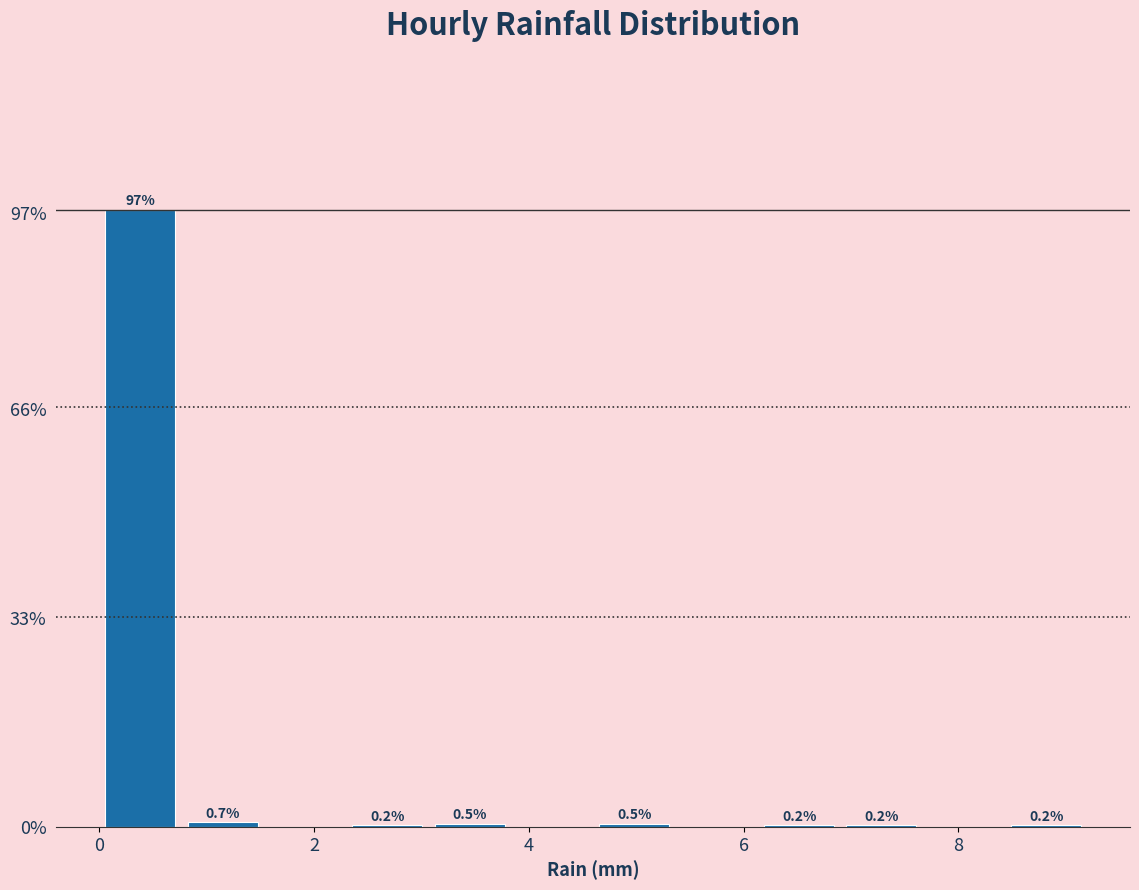

Around what value on the x-axis is the tallest bar? Give the approximate position of its centre, as read against the axis.

0.4